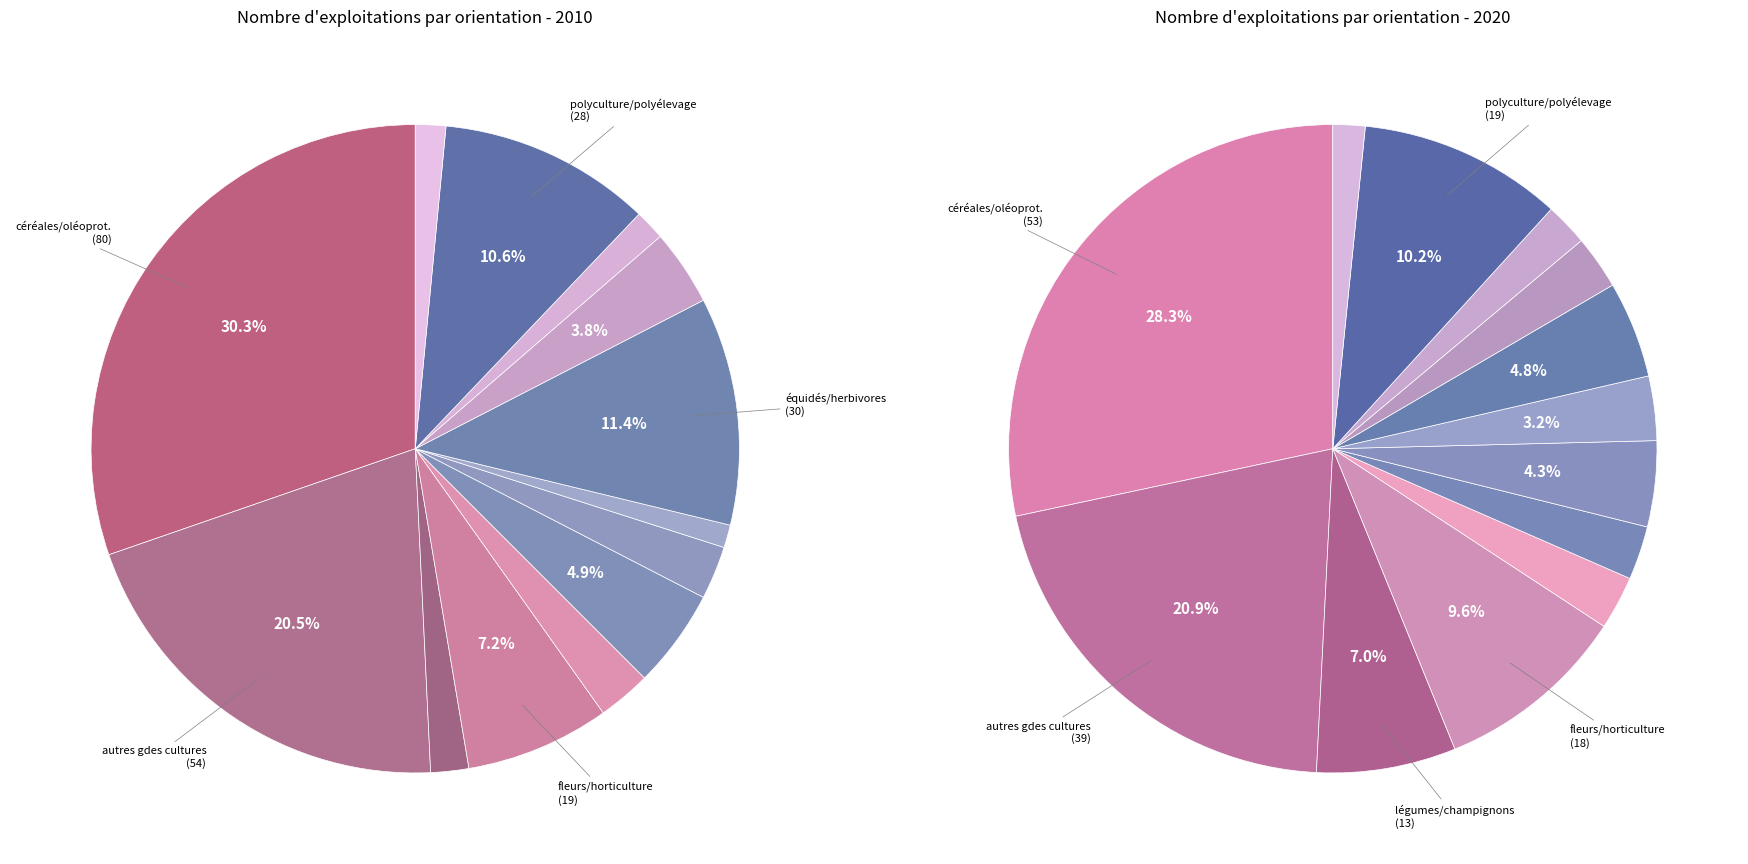

Is it true that 9 is 1% of the pie?

False